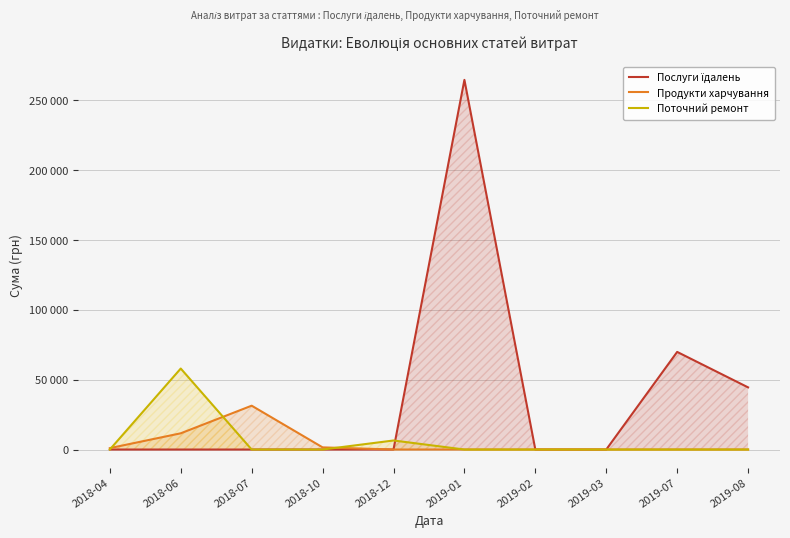

How many lines are shown in the chart?

3